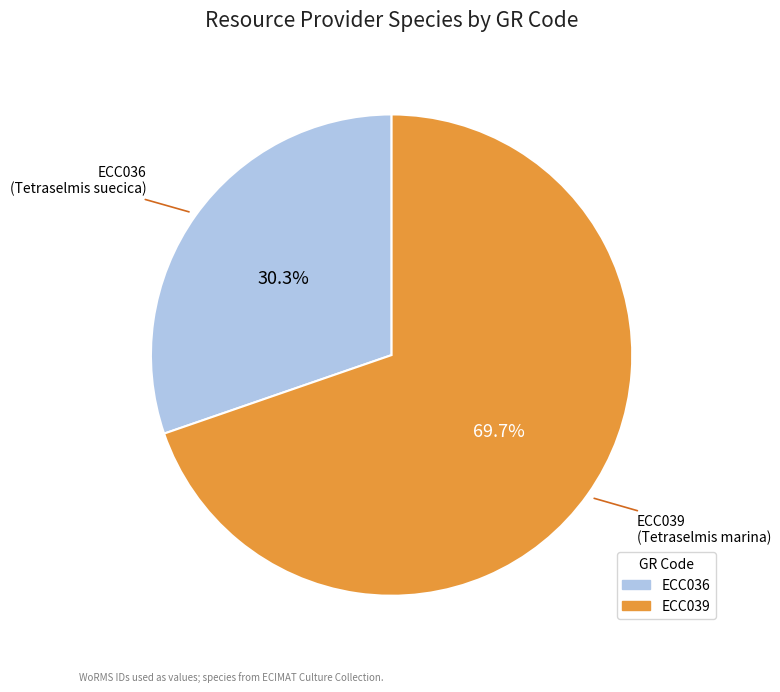

Is it true that ECC039 is 70% of the pie?

True